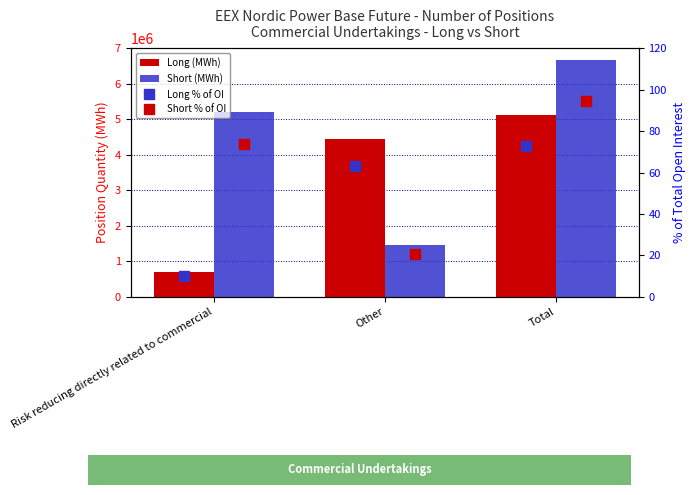

Reading right to left, extract all data points from this chart.

Long (MWh): 5137831.0	4435639.0	702192.0
Short (MWh): 6669418.0	1465801.0	5203617.0
Long % of OI: 73.0	63.0	10.0
Short % of OI: 94.8	20.8	73.9